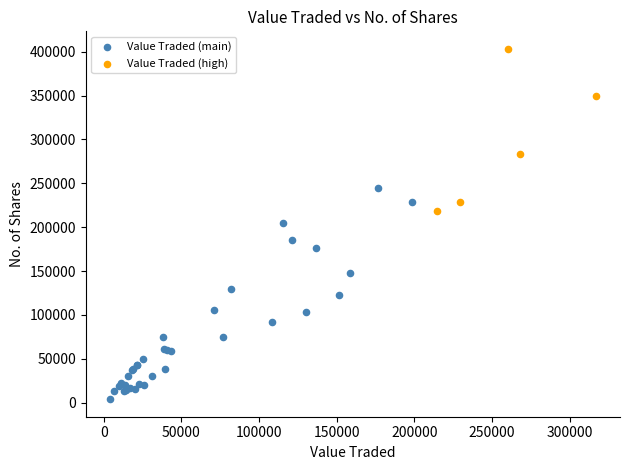

Which series reaches the minimum Y coordinate?

Value Traded (main)